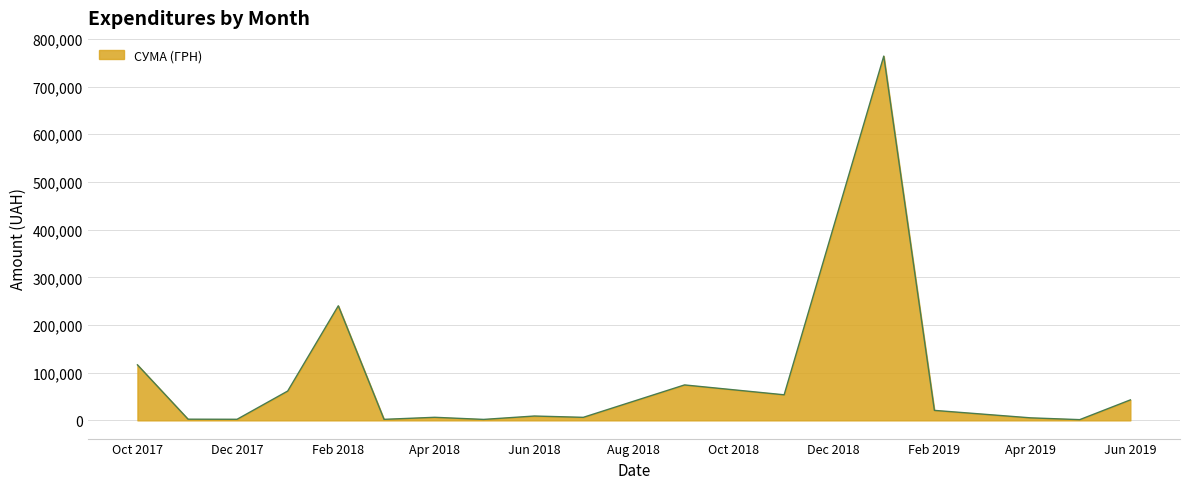

Does the chart display data point markers on the line(s)?

No